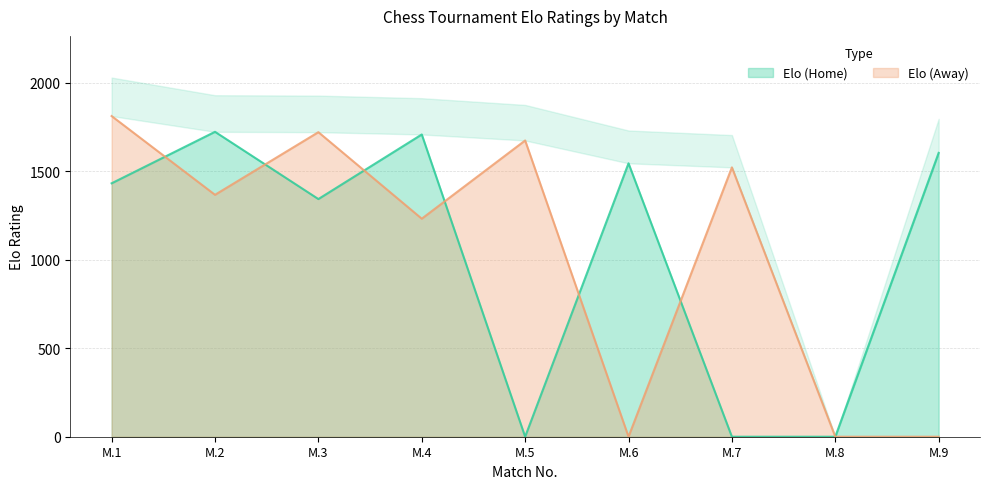

The value of Elo (Home) at M.4 is 1708. True or false?

True